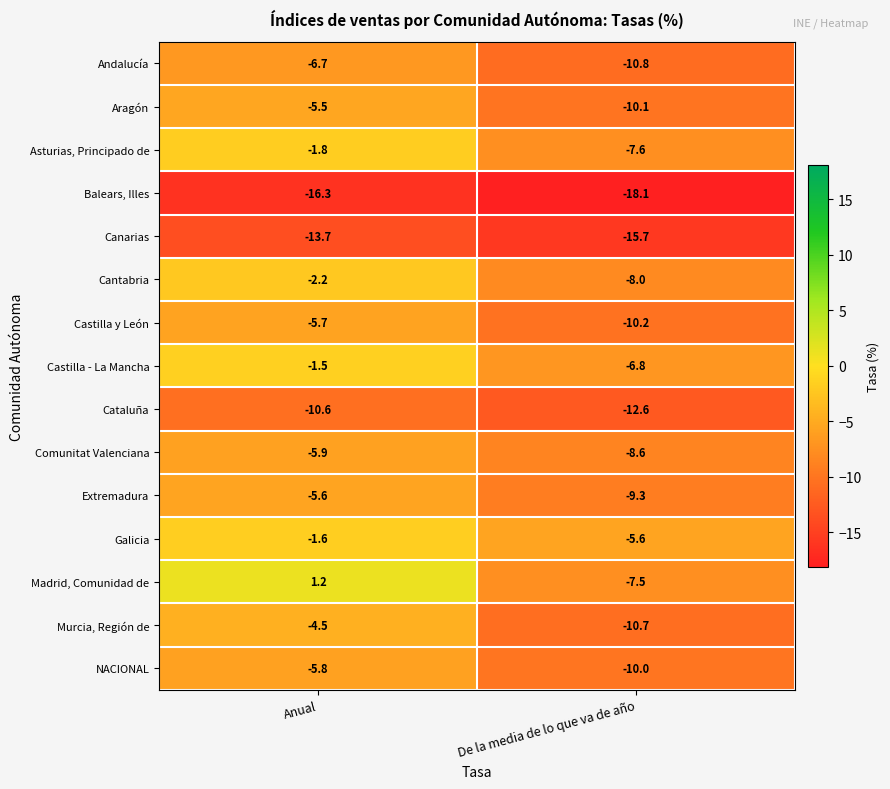

What is the spread (max minus min) of values at Anual?

17.5